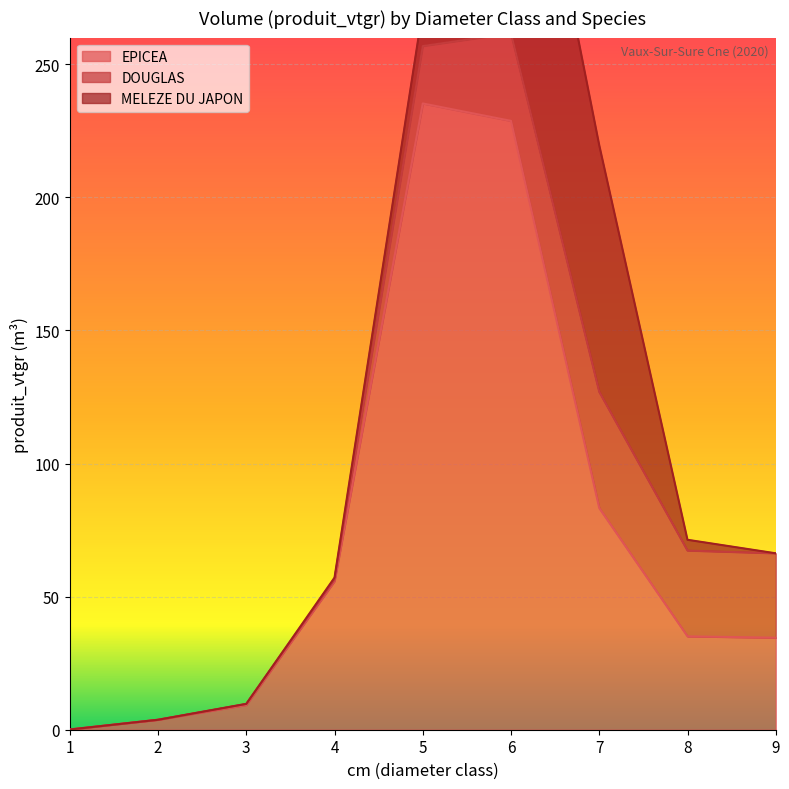

True or false: MELEZE DU JAPON and DOUGLAS intersect in this chart.

True